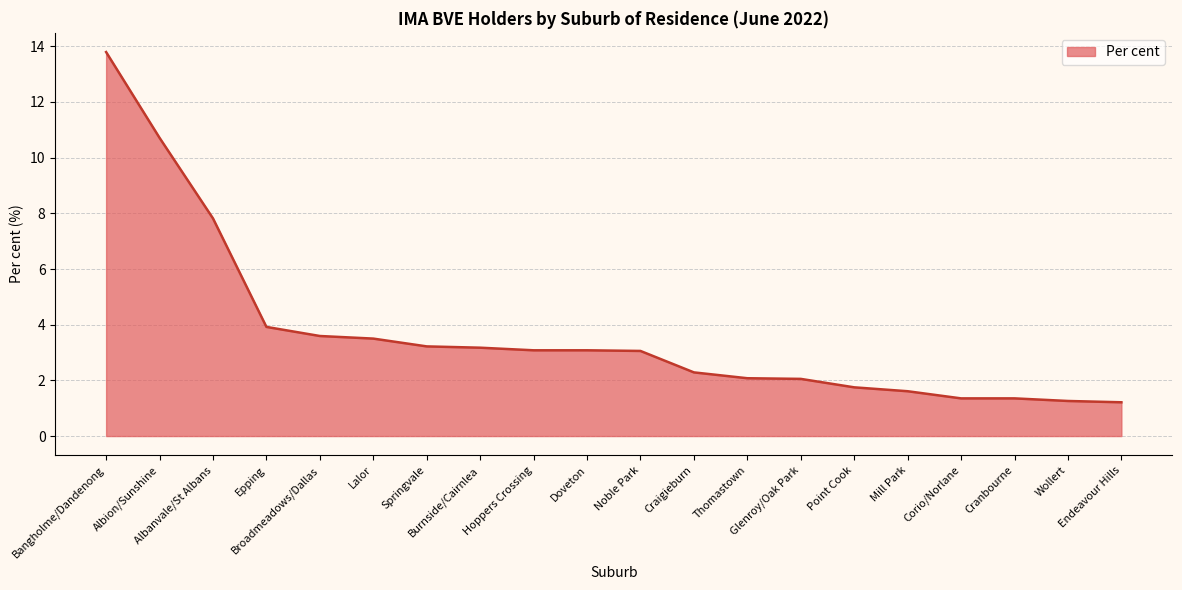

What is the smallest value displayed?

1.2